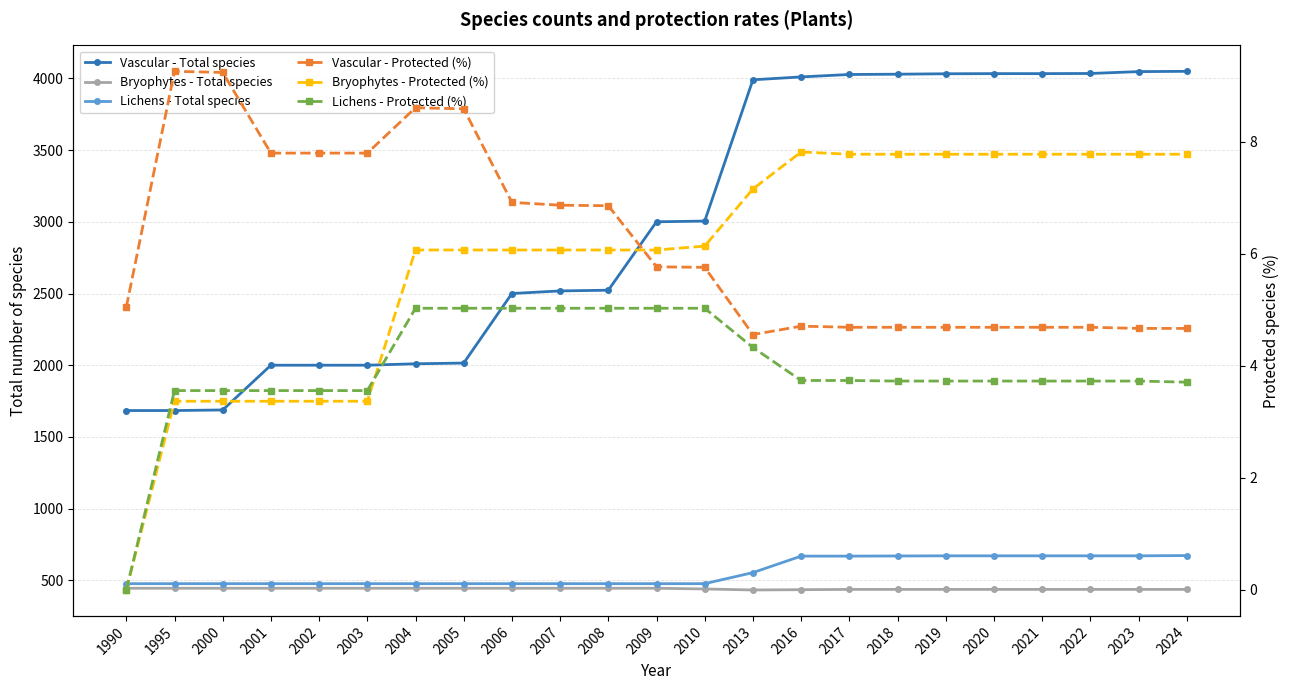

Where does the Bryophytes - Protected (%) series first go above 6?

2004